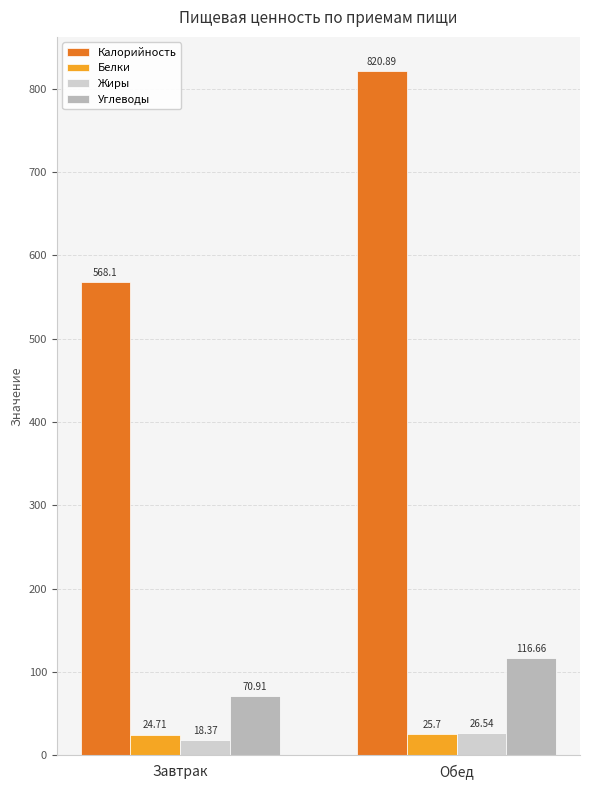

Which series changed the most between Завтрак and Обед?

Калорийность